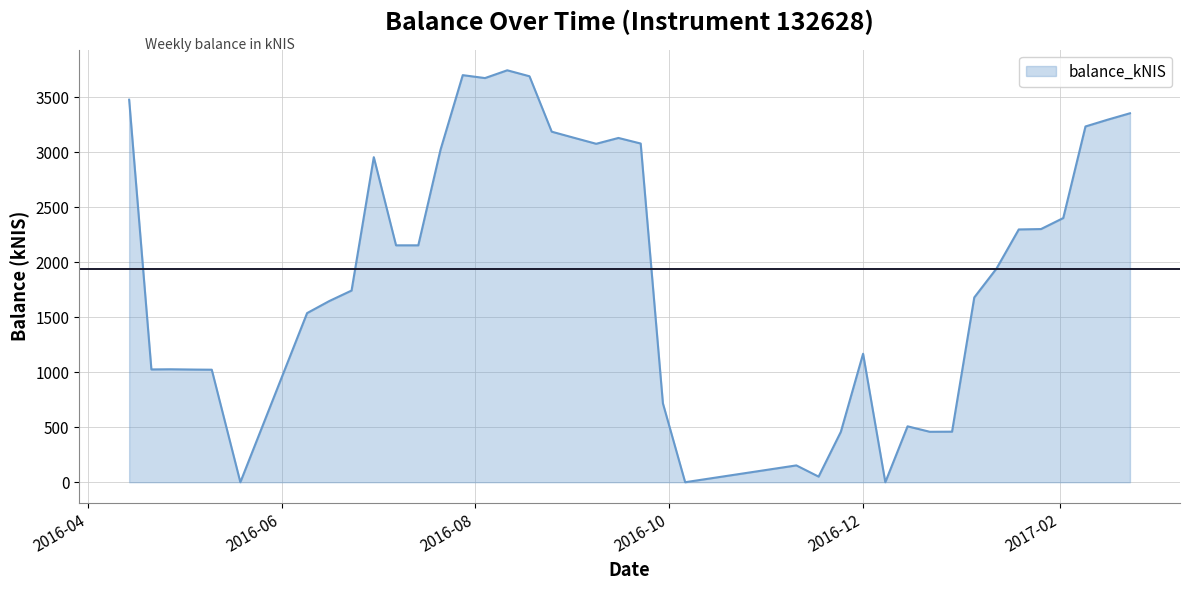

What is the difference between the maximum and minimum values?

3744.9